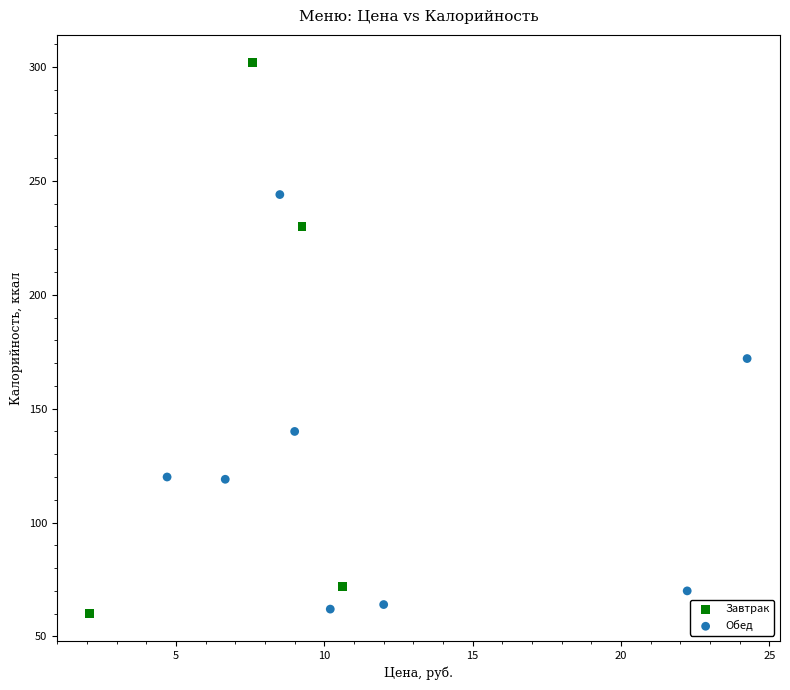

What are all the series names shown in the legend?

Завтрак, Обед